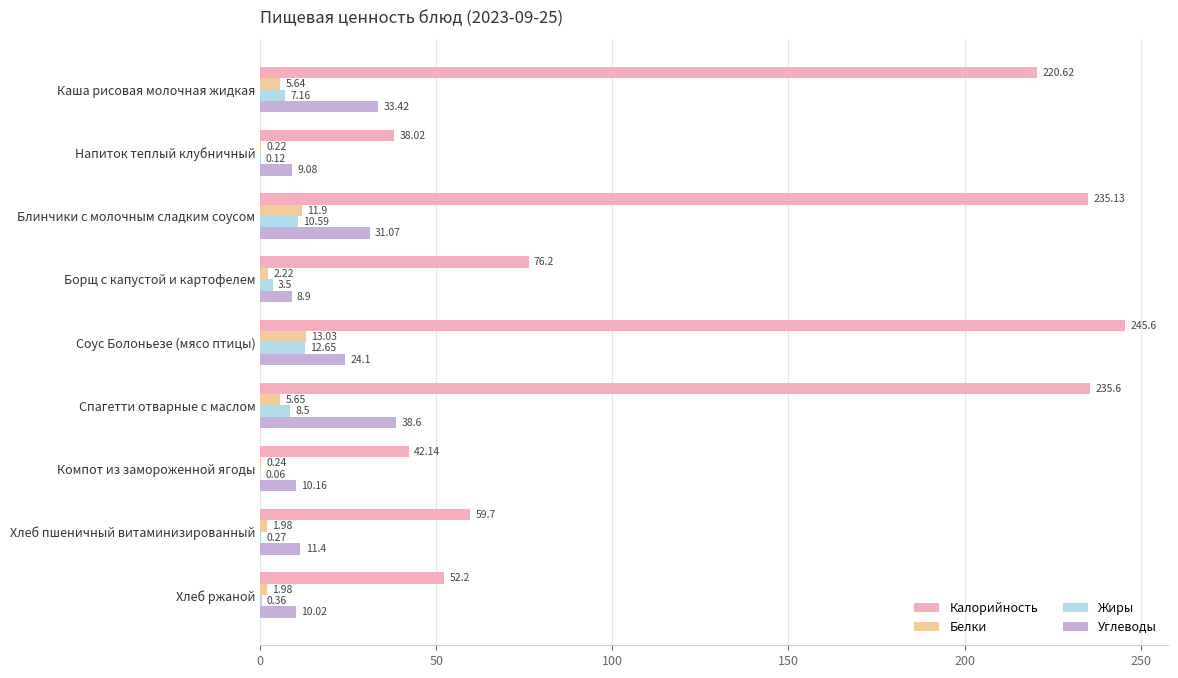

At which label does Жиры reach its peak?

Соус Болоньезе (мясо птицы)